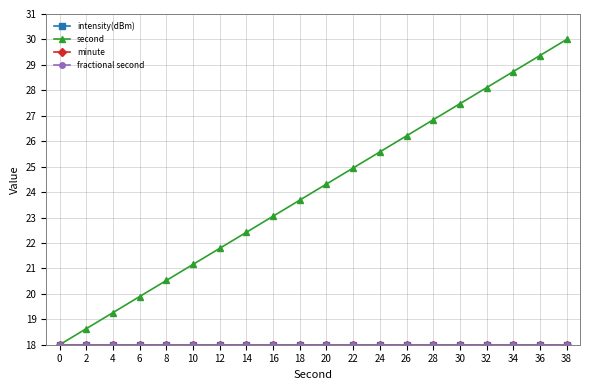

Is this an area chart (filled region under the line)?

No